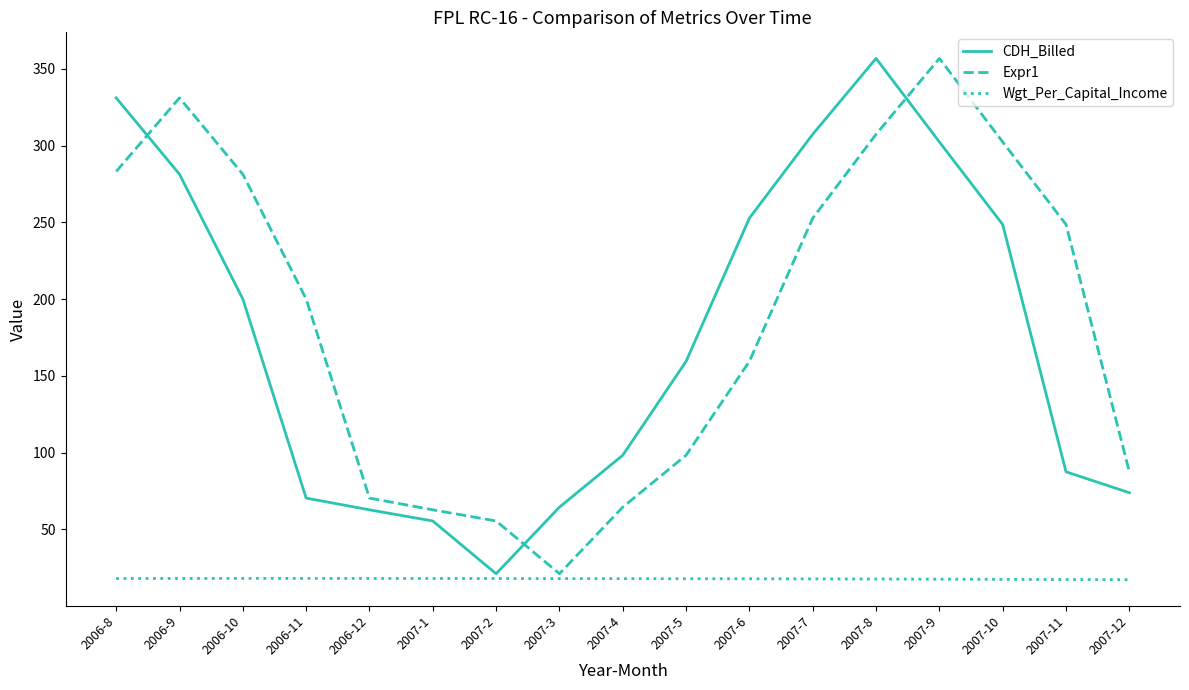

True or false: Wgt_Per_Capital_Income and Expr1 cross at least once.

False